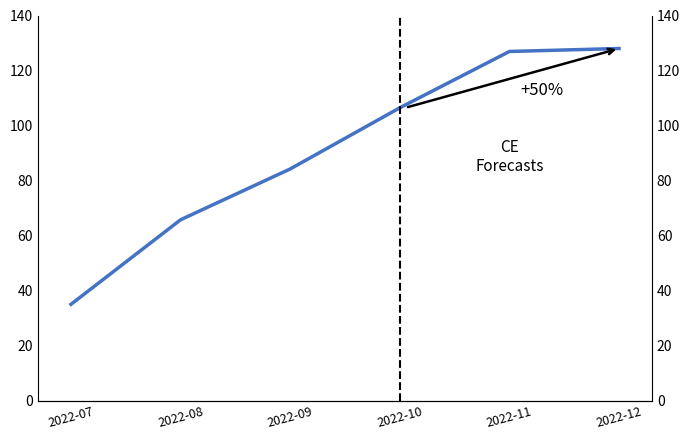

Where does the data first go above 106?

2022-10